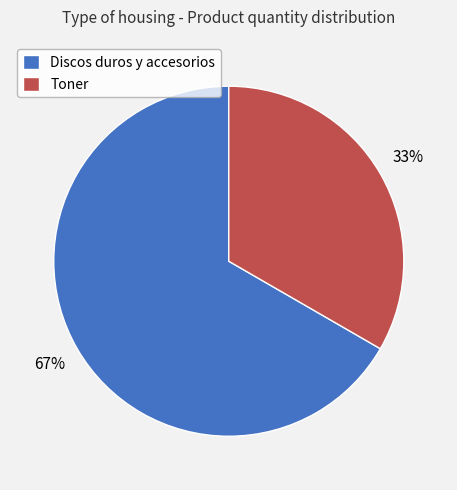

Approximately how many times larger is the value at Toner compared to Discos duros y accesorios?

0.5